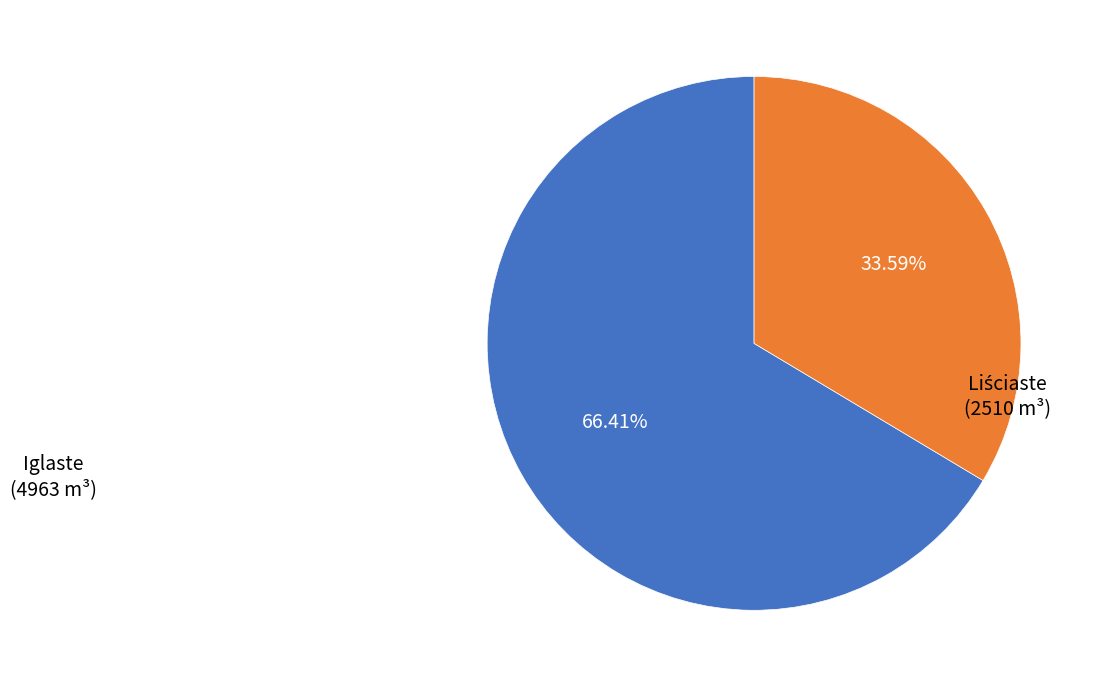

Does any single category account for the majority?

Yes